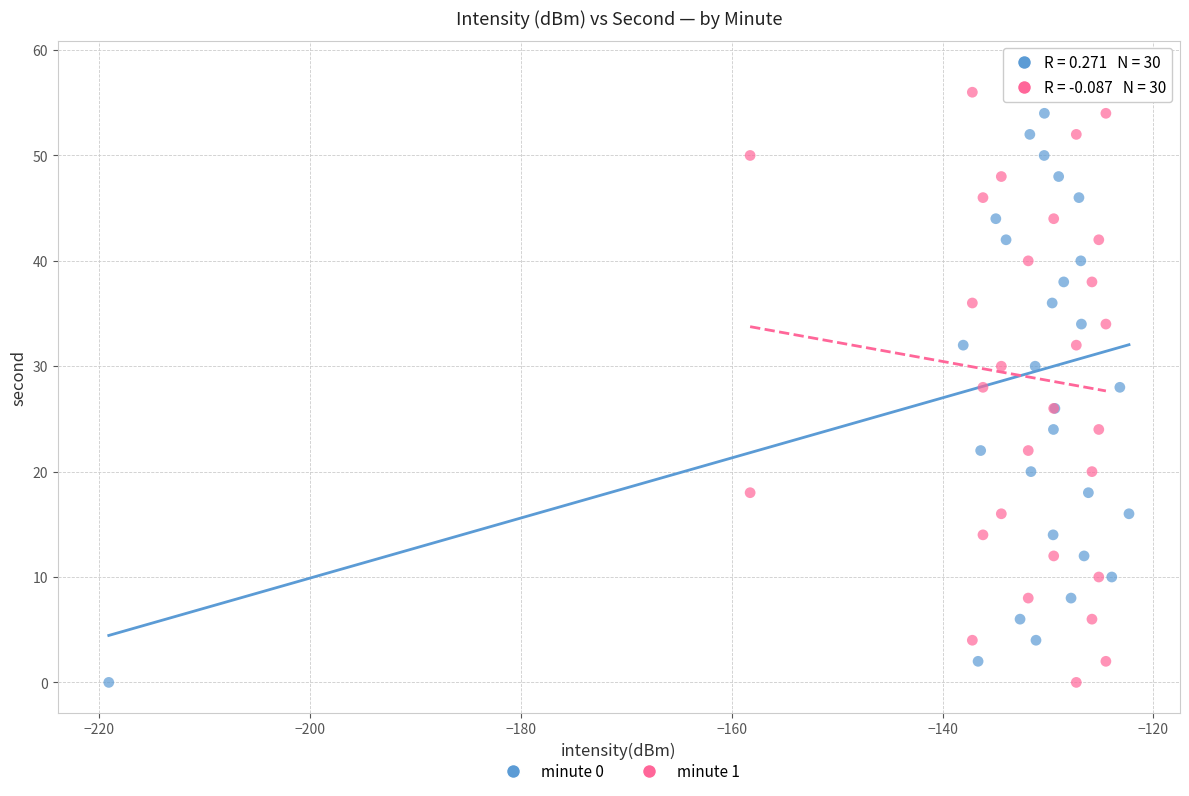

What are all the series names shown in the legend?

minute 0, minute 1